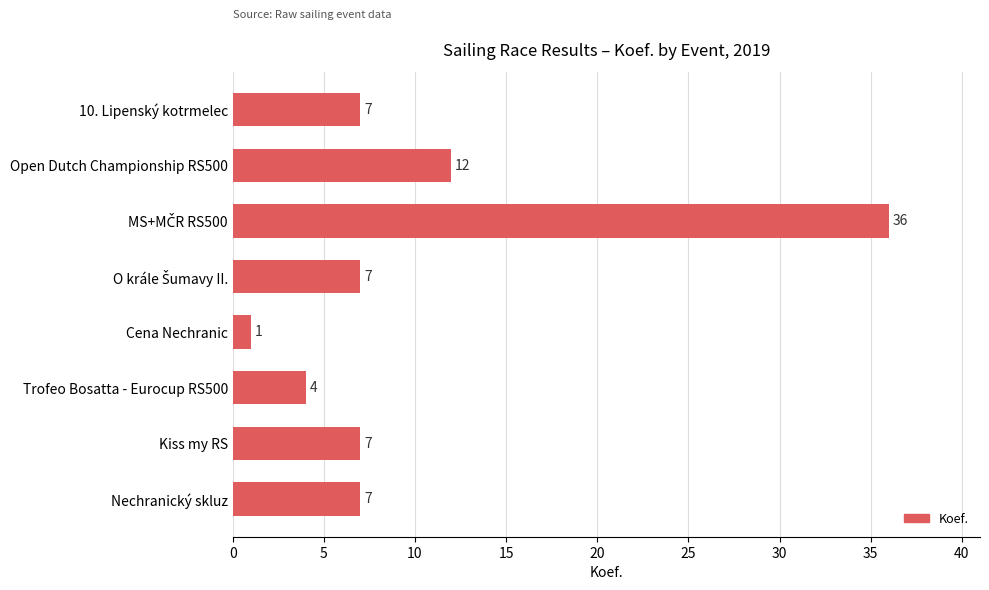

What is the change in value from 10. Lipenský kotrmelec to Cena Nechranic?

-6